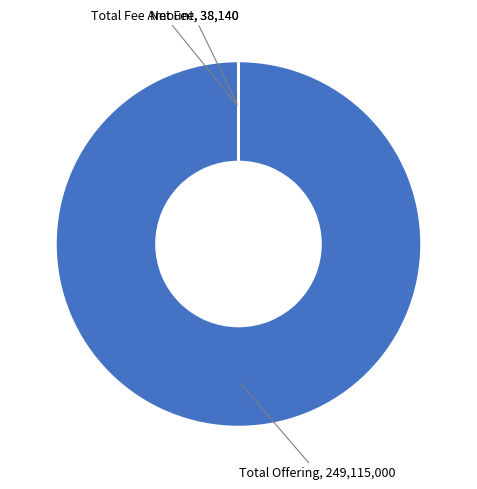

What is the majority slice?

Total Offering